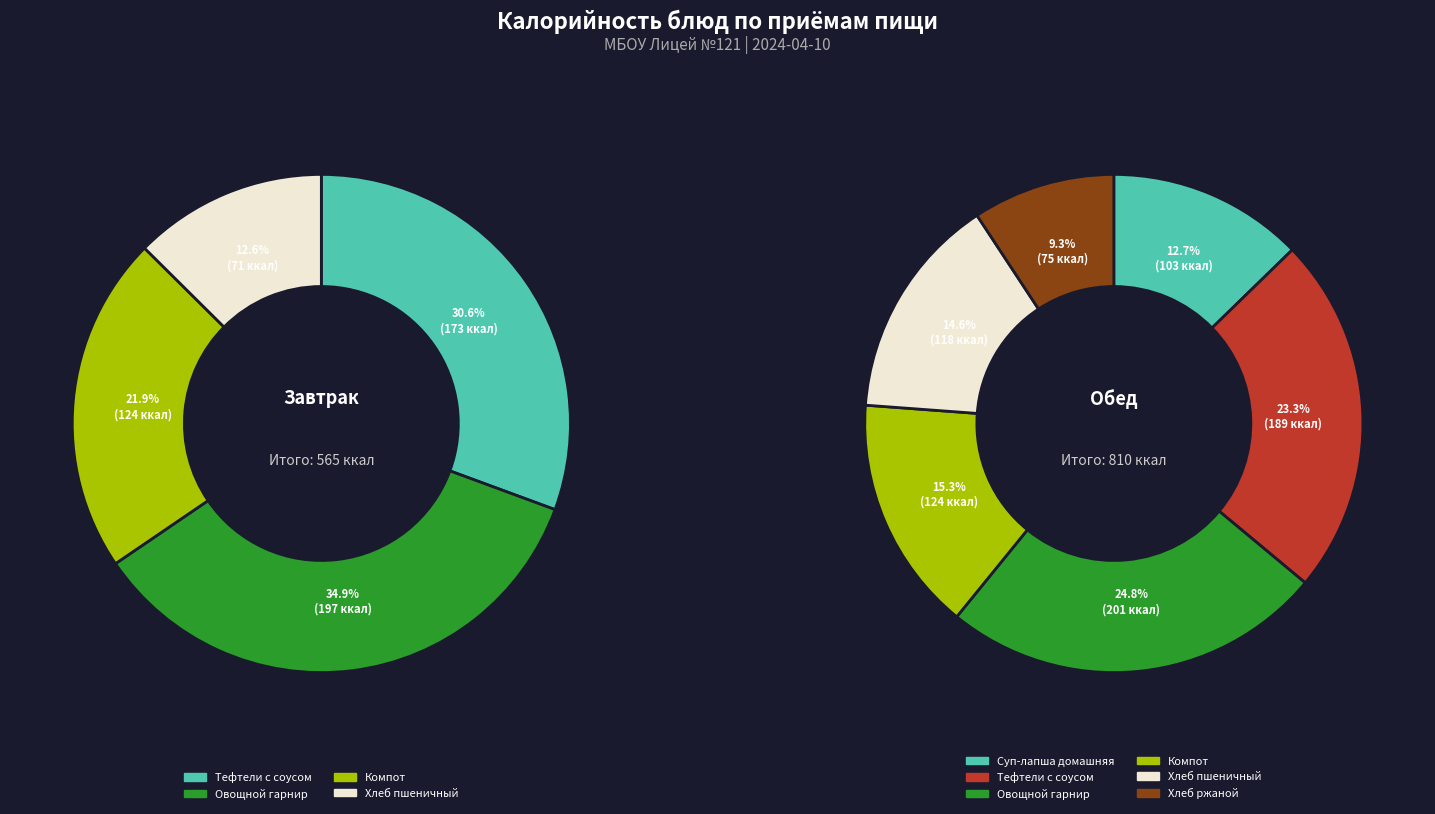

Which category has the smallest portion of the pie?

Хлеб пшеничный (Завтрак)